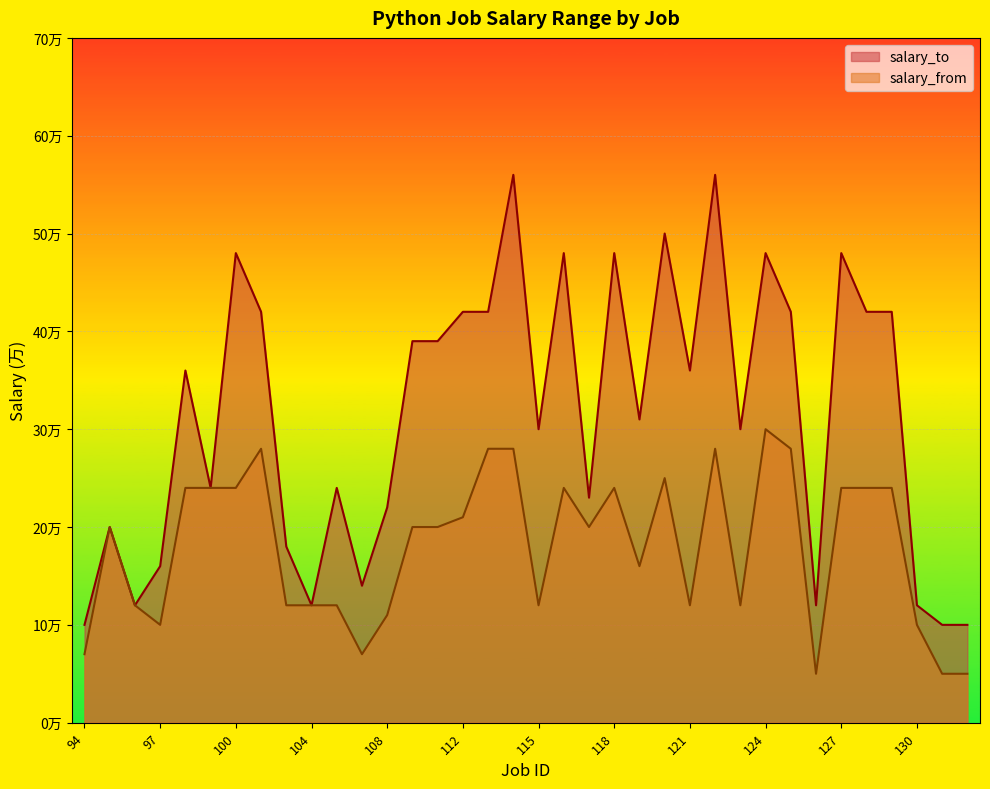

How many interior local peaks does the salary_from series have?

7